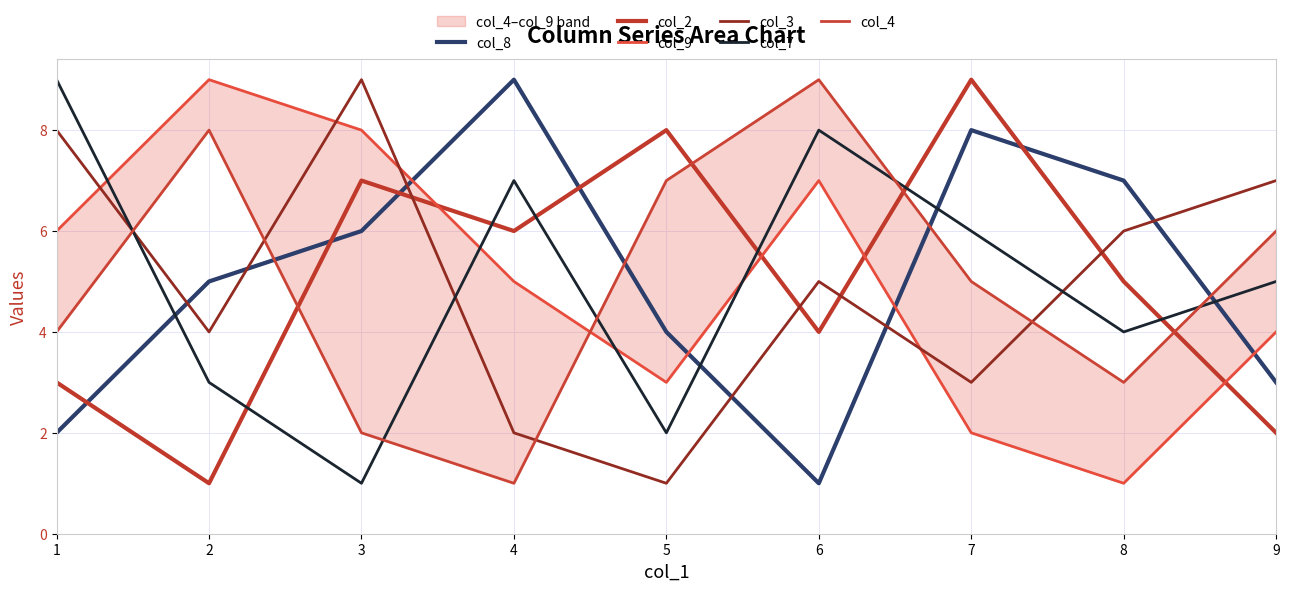

Is it true that col_4 equals 9 at 9?

False